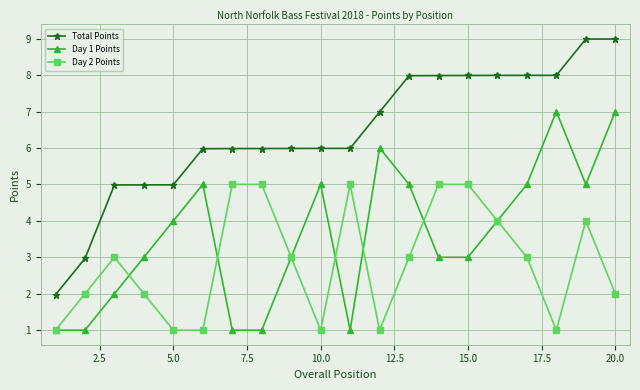

What is the maximum value for Day 2 Points?

5.0